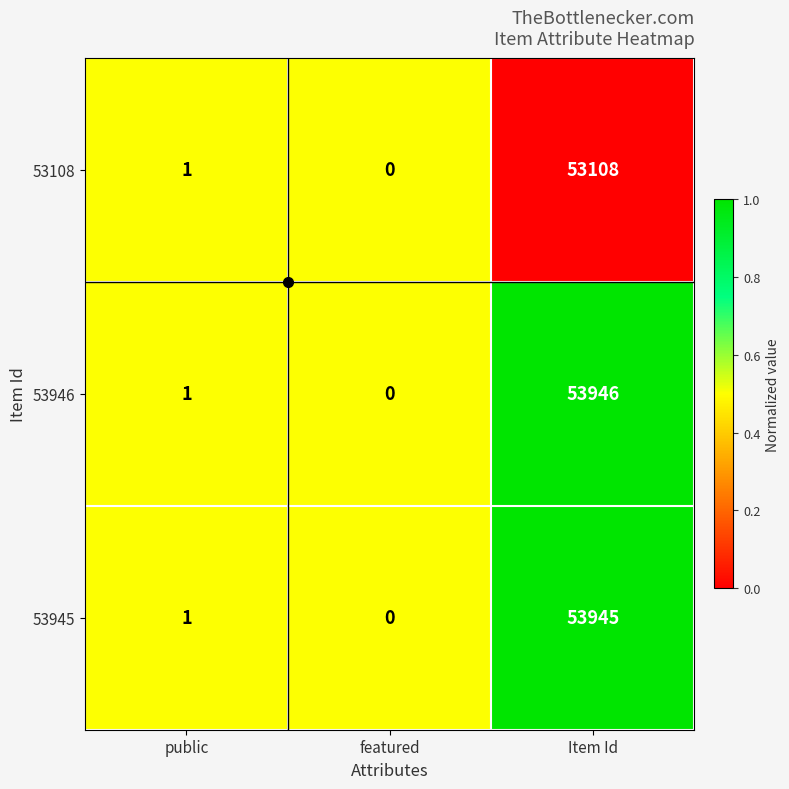

What is the approximate value of 53946 at Item Id?

53946